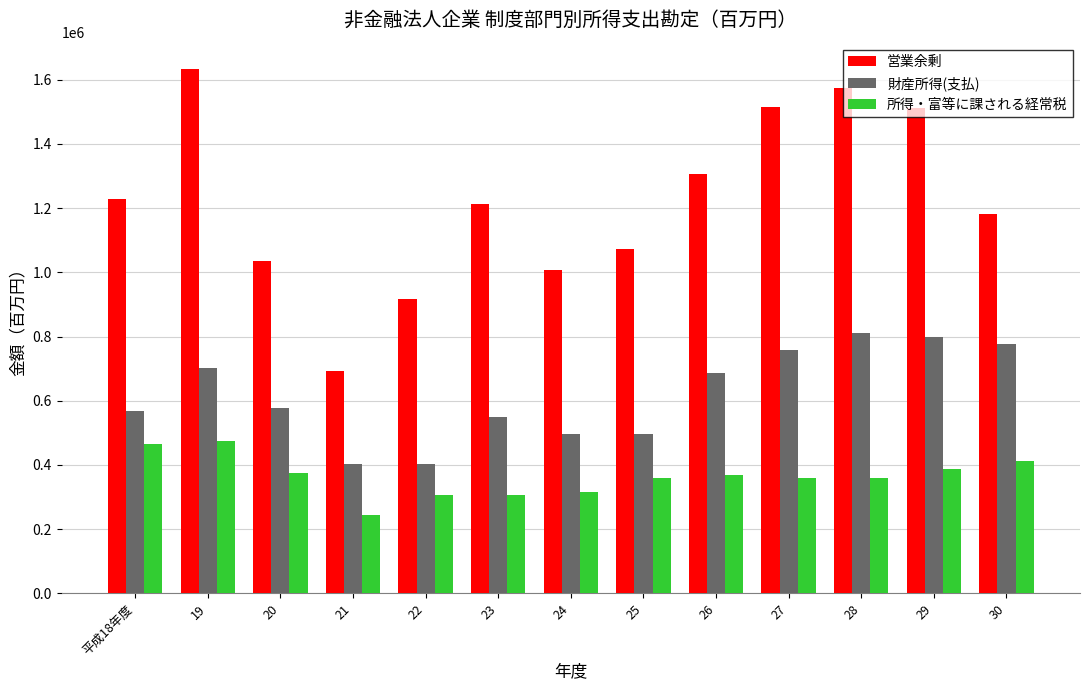

How many groups of bars are there?

13